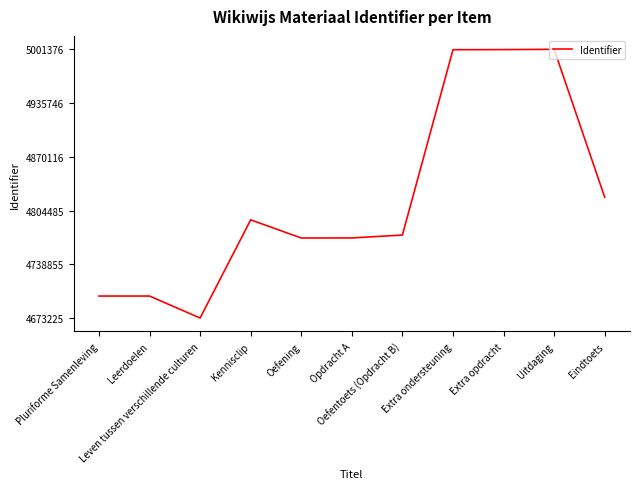

What is the minimum value shown in the chart?

4673225